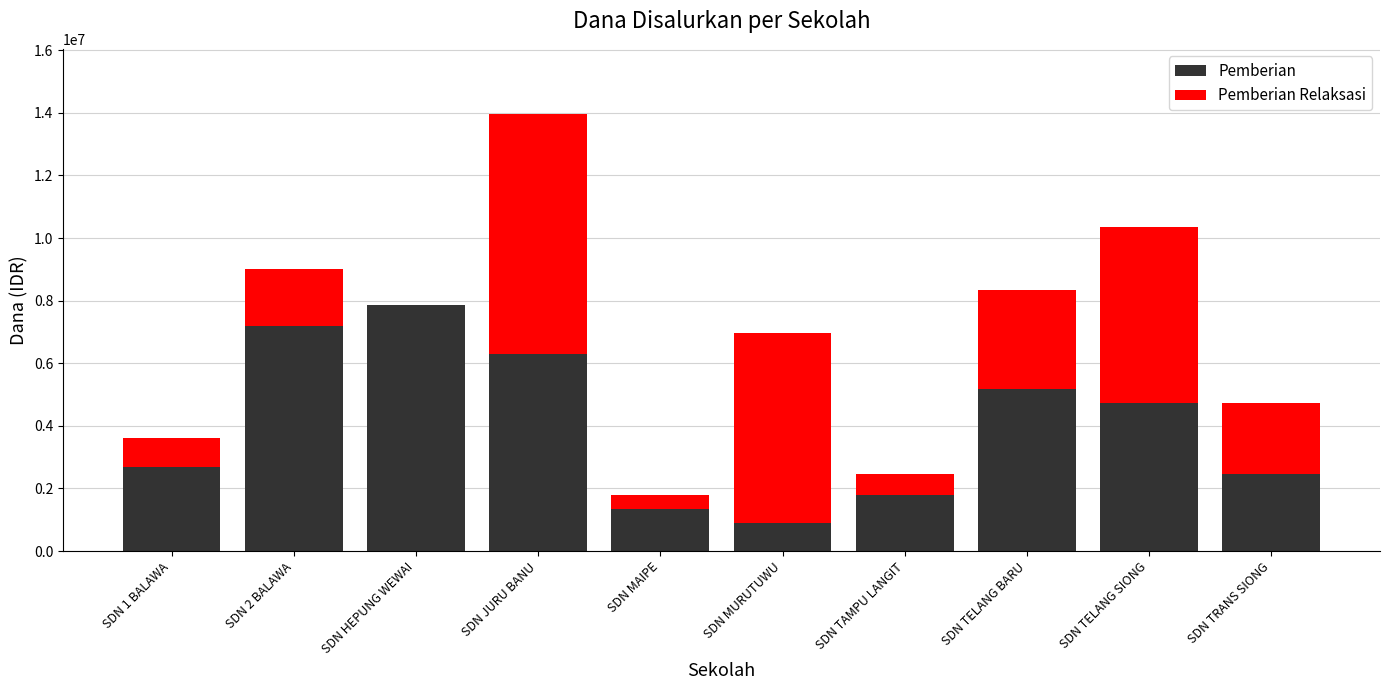

At which category is the sum across all series the highest?

SDN JURU BANU